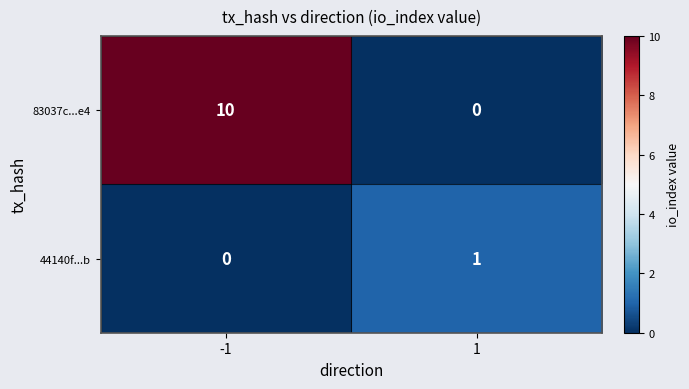

Reading right to left, transcribe all the data shown in this chart.

83037c...e4: 0	10
44140f...b: 1	0